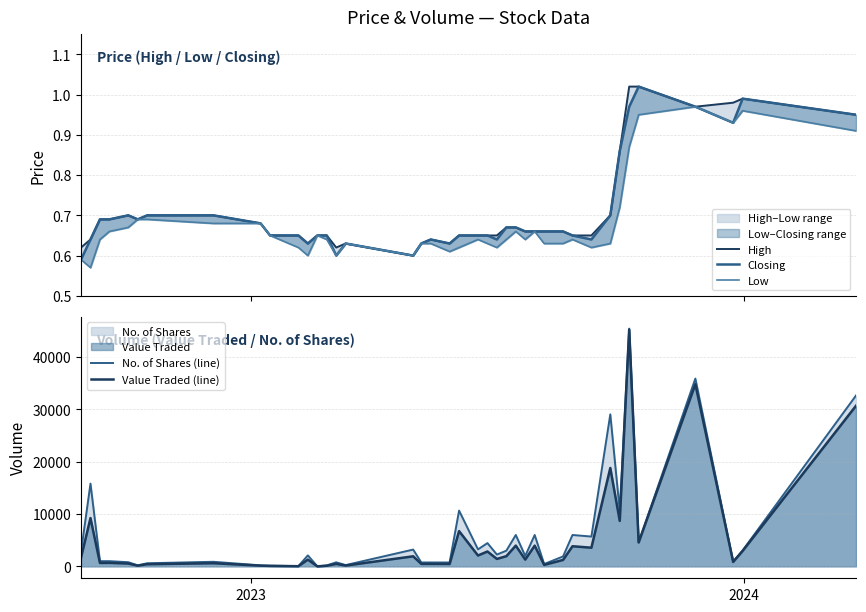

True or false: High and No. of Shares (line) intersect in this chart.

False